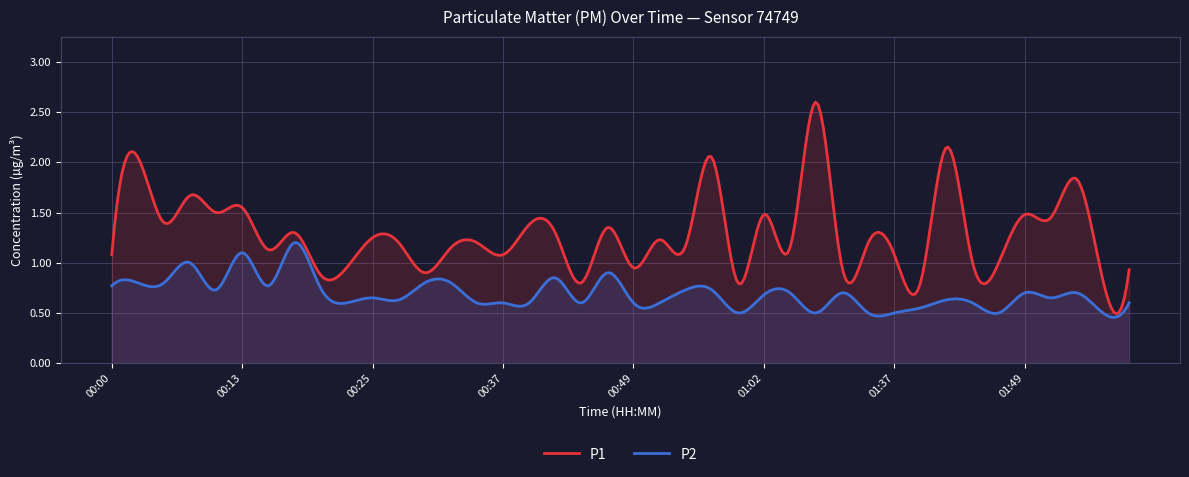

Which series changed the most between 00:57 and 01:02?

P1